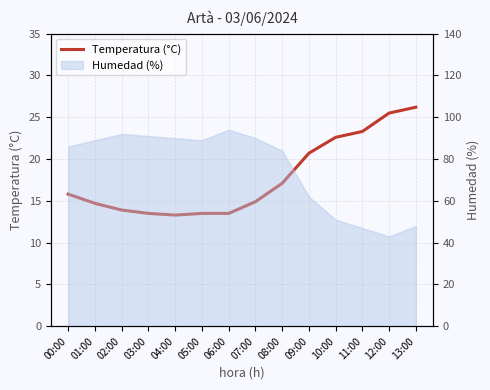

Reading left to right, transcribe all the data shown in this chart.

15.8	14.7	13.9	13.5	13.3	13.5	13.5	14.9	17.1	20.7	22.6	23.3	25.5	26.2